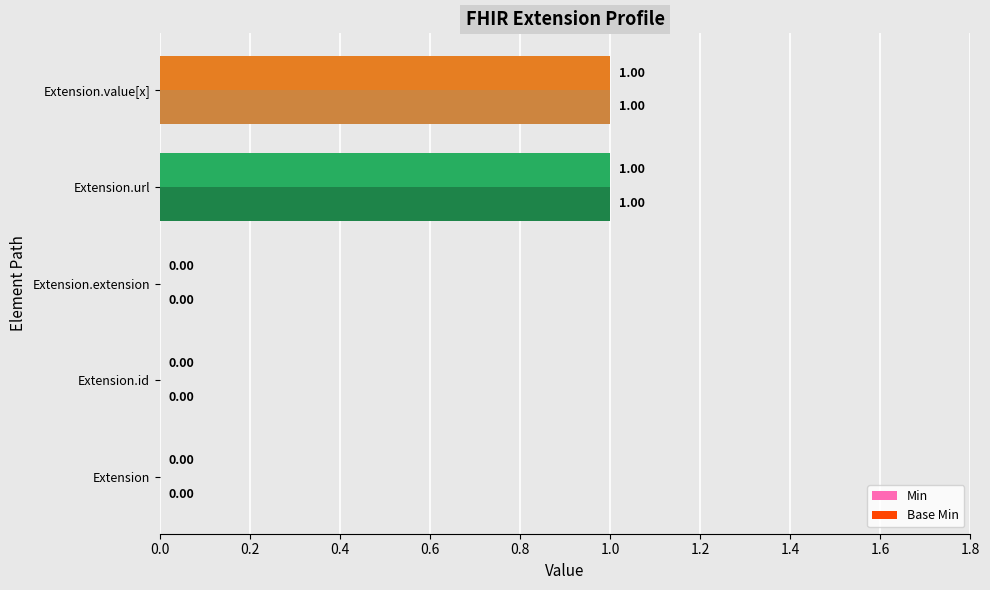

Is the value of Min at Extension.value[x] greater than the value of Base Min at Extension.extension?

Yes